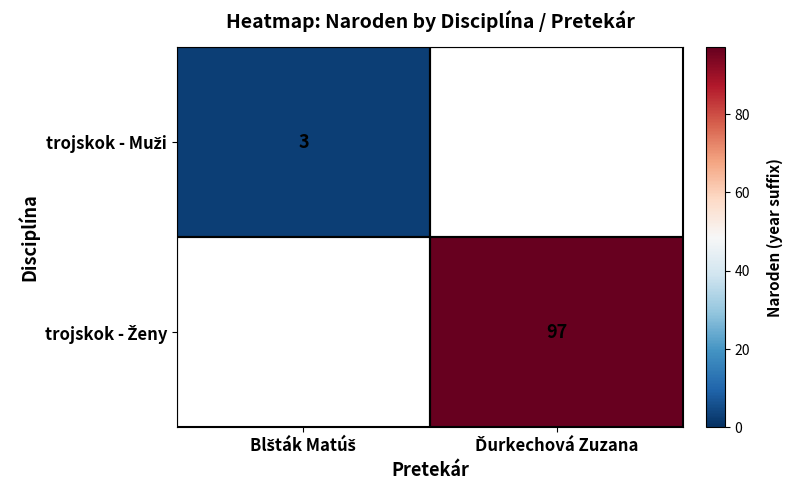

Which category has the highest value in the trojskok - Ženy series?

Ďurkechová Zuzana